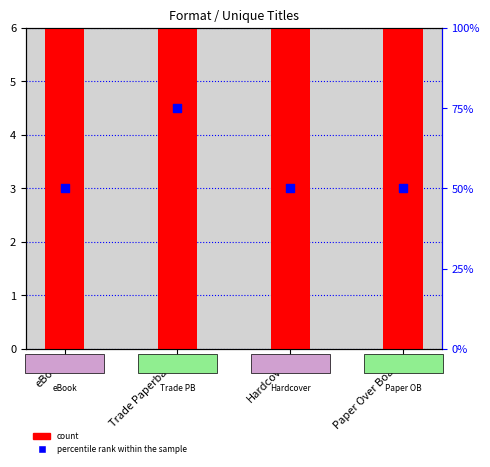

Which series has the widest spread of Y values?

percentile rank within the sample